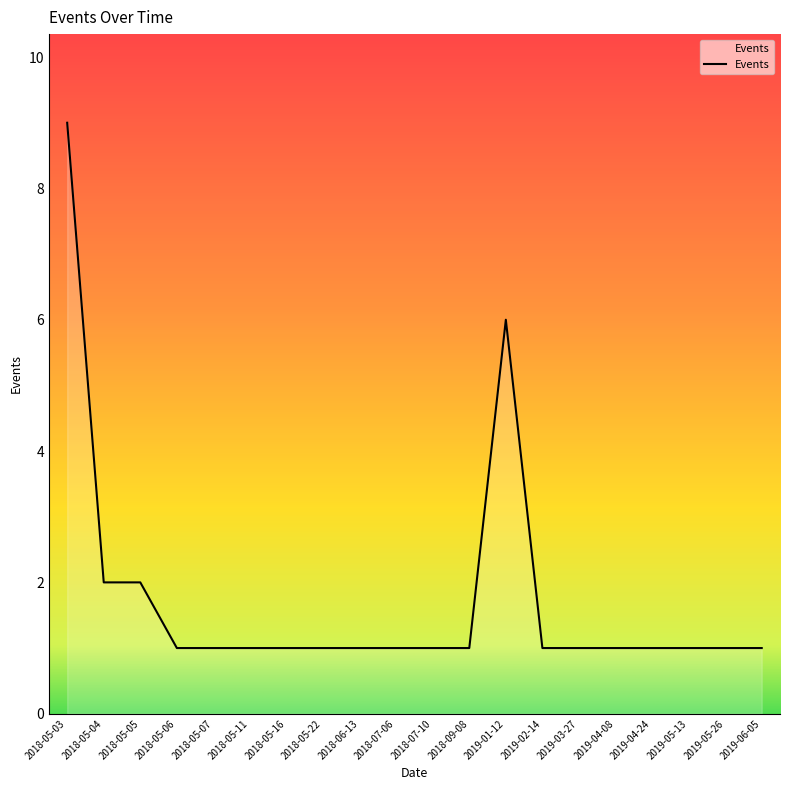

The value at 2018-05-04 is 2. True or false?

True